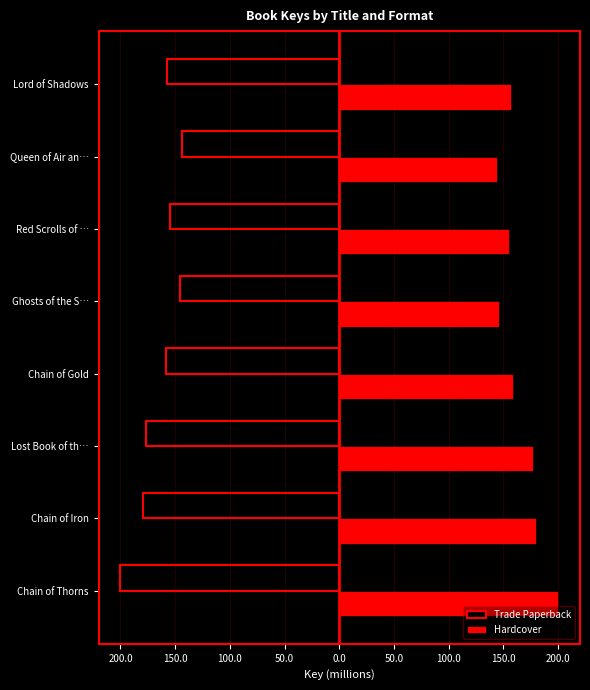

What is the maximum value for Hardcover?

200.0